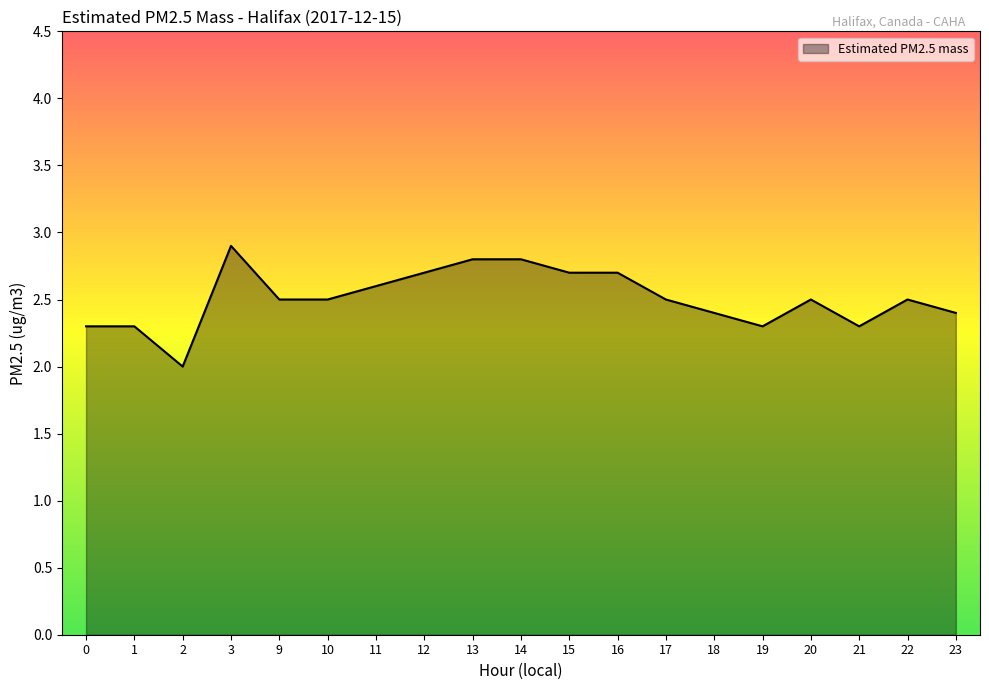

What is the difference between the maximum and minimum values?

0.9